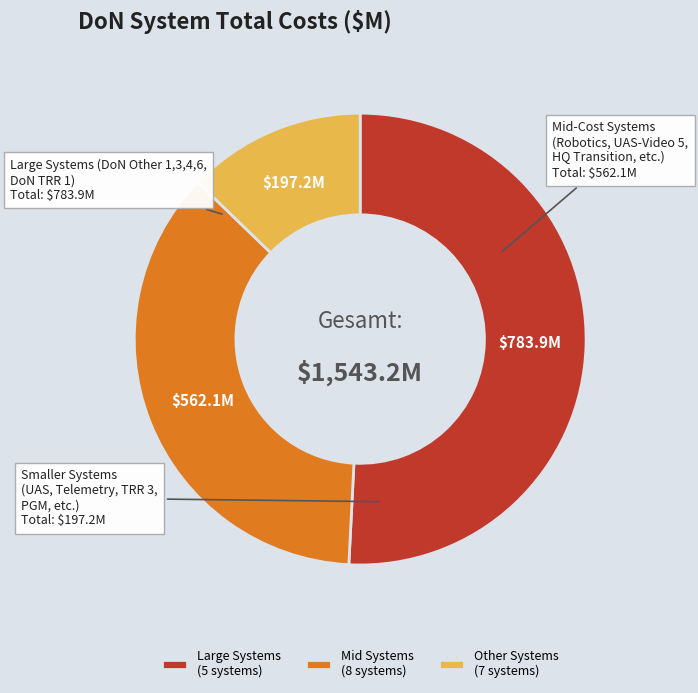

Which category has the biggest portion of the pie?

Large Systems (5 systems)